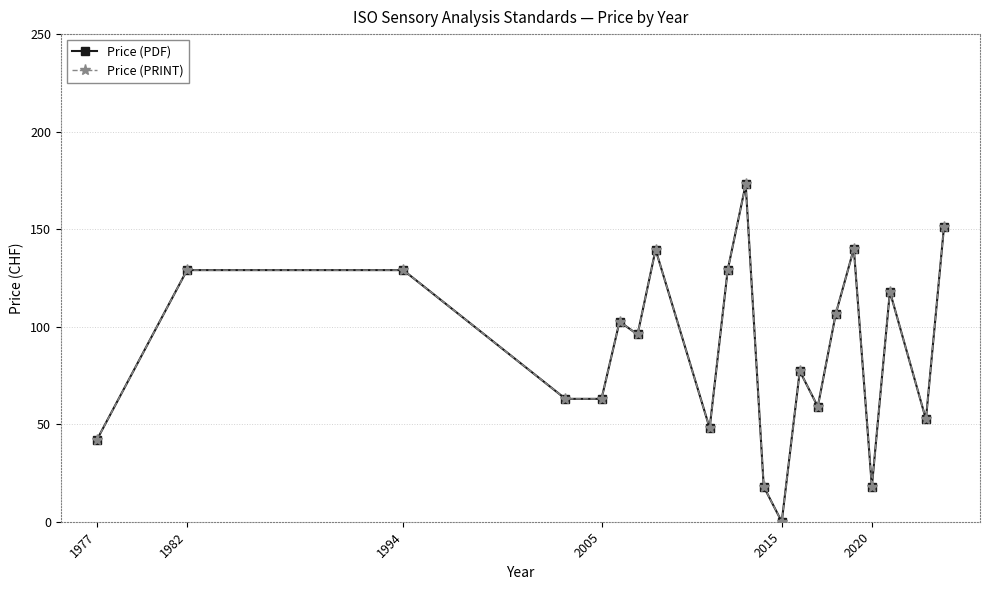

Is this an area chart (filled region under the line)?

No